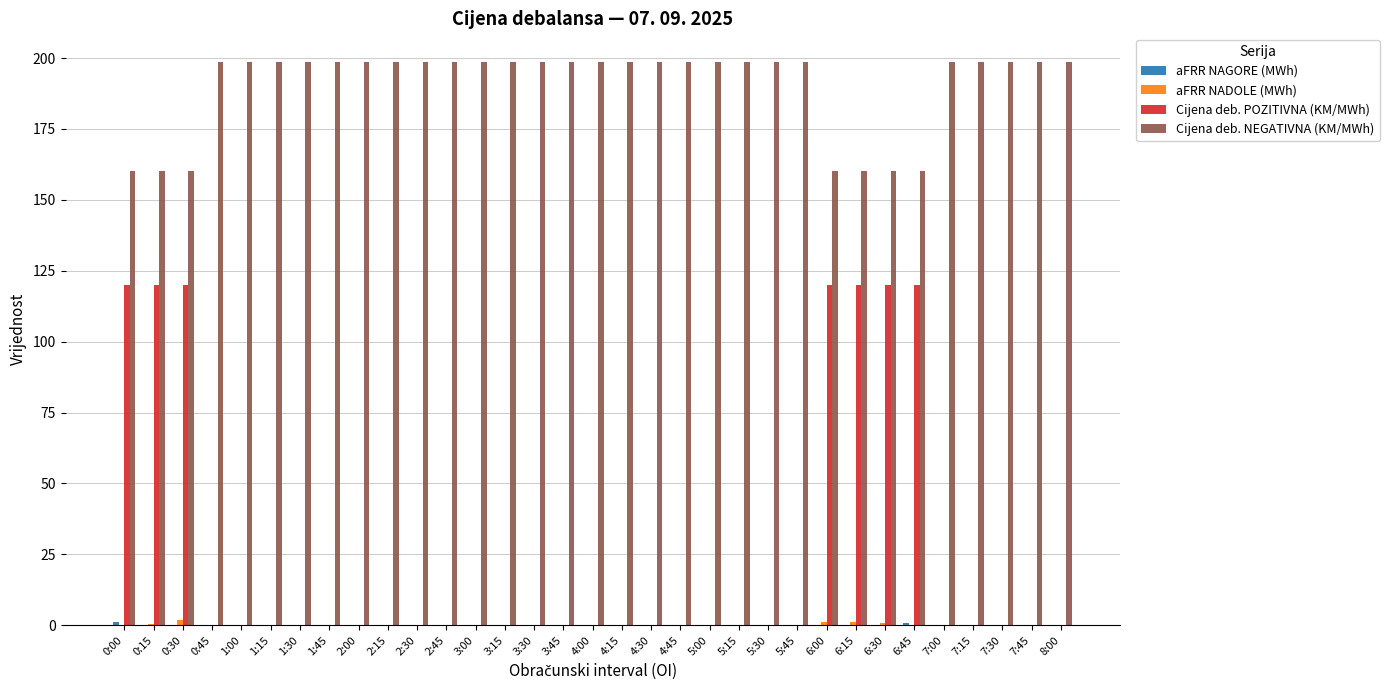

Is it true that Cijena deb. NEGATIVNA (KM/MWh) equals 92.0 at 4:15?

False